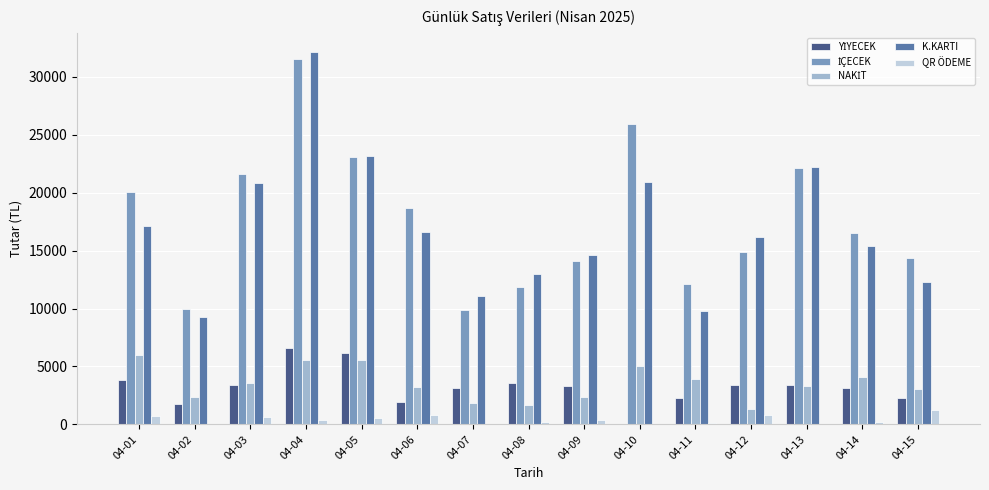

At which category is the sum across all series the highest?

04-04